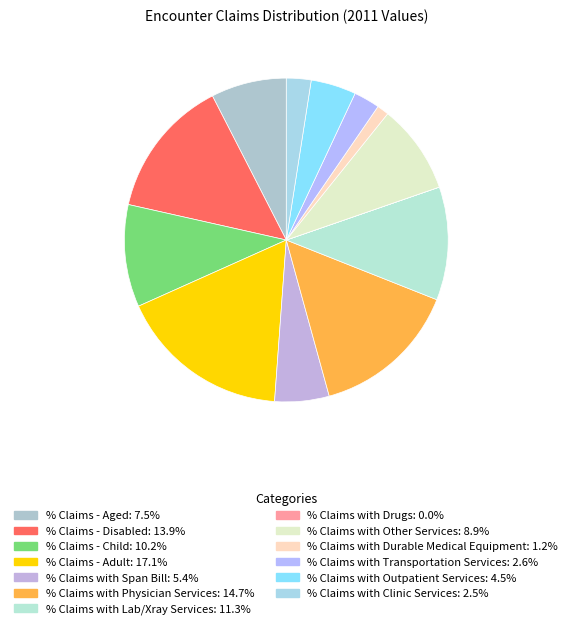

How many slices are in this pie chart?

13